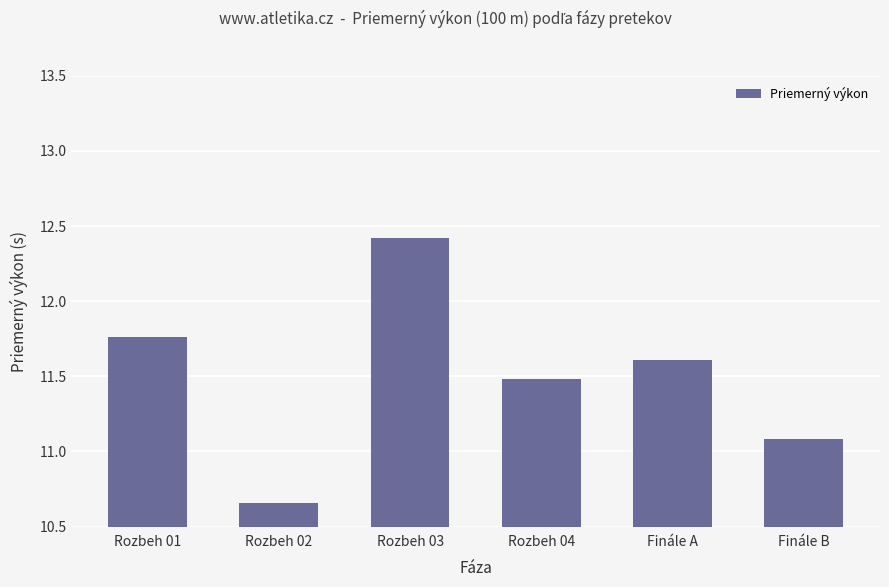

What is the change in value from Rozbeh 01 to Rozbeh 04?

-0.3